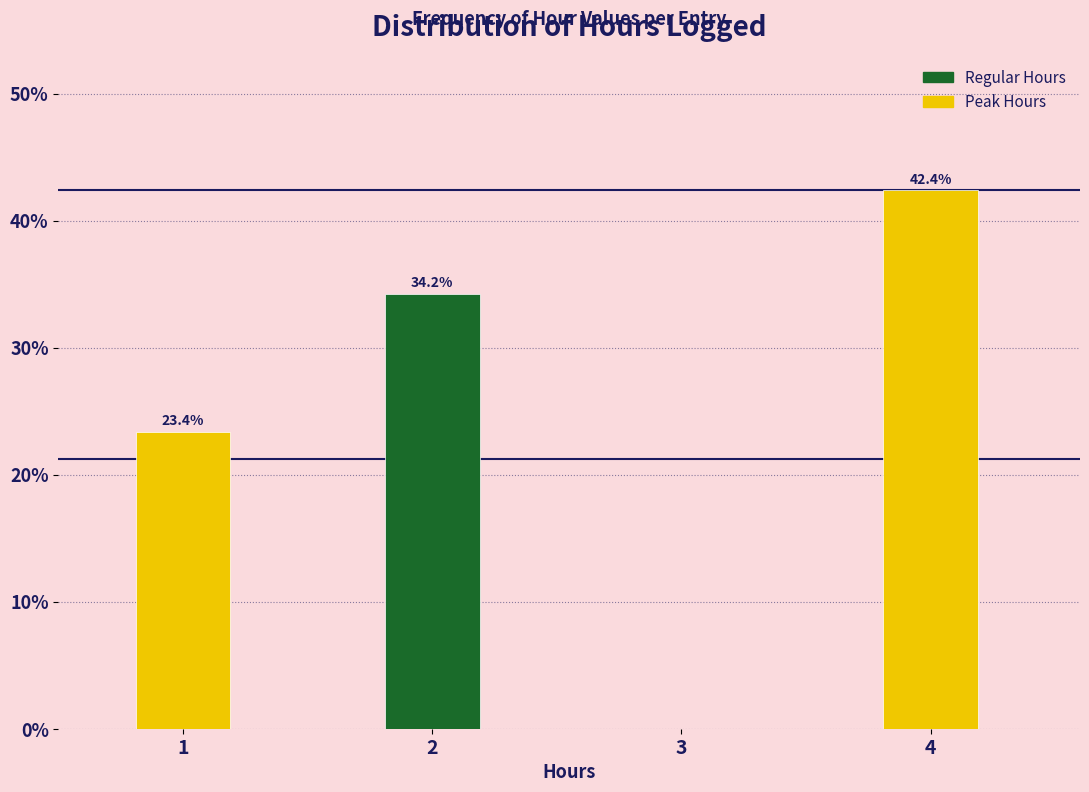

Over which range of the x-axis is the bar tallest?

3.75 to 4.25